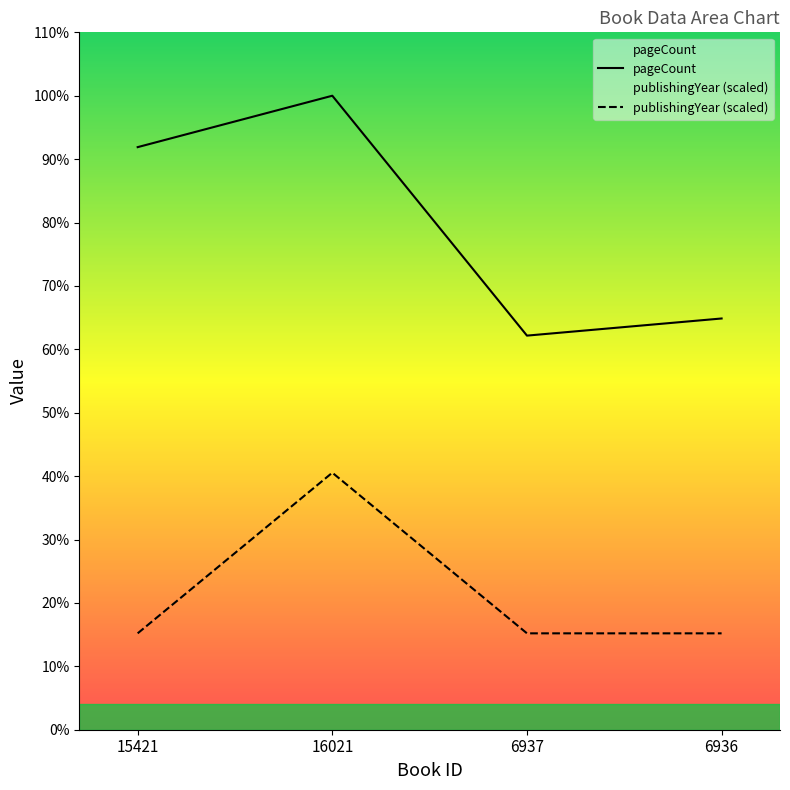

Which series has the widest spread of values?

pageCount